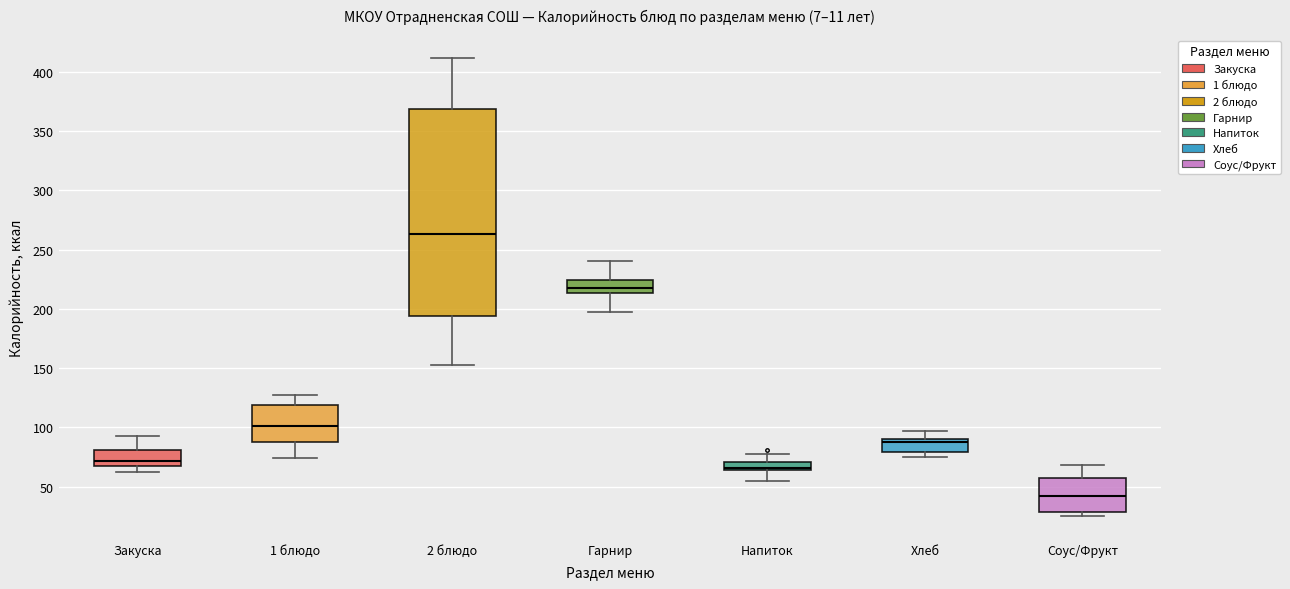

Where is the lower edge of the box for Хлеб on the y-axis? The values are not printed on the chart, so give them approximately, as read against the axis.

80